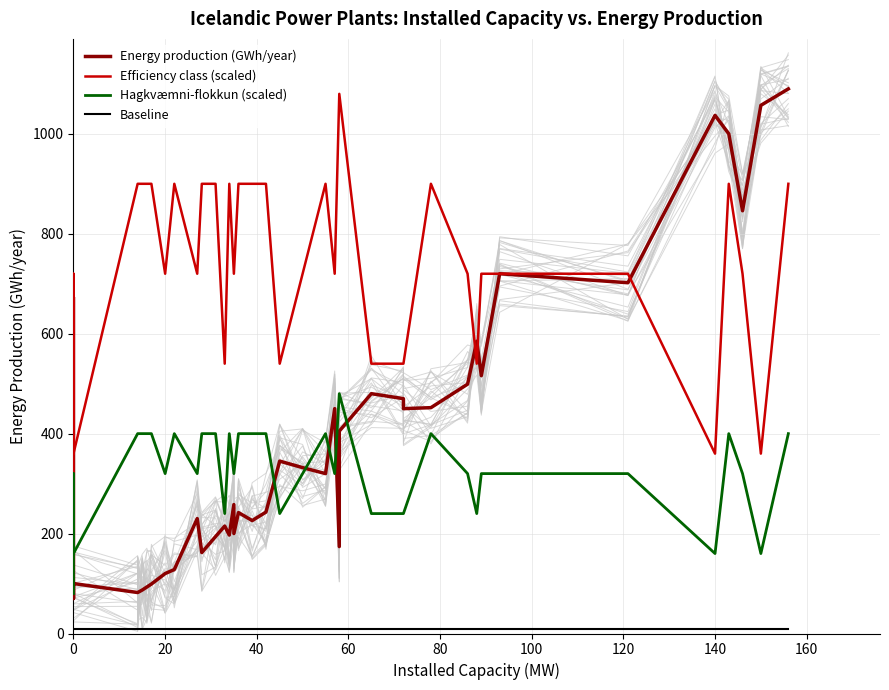

Is the value of Efficiency class (scaled) at 20 greater than the value of Baseline at 10?

Yes